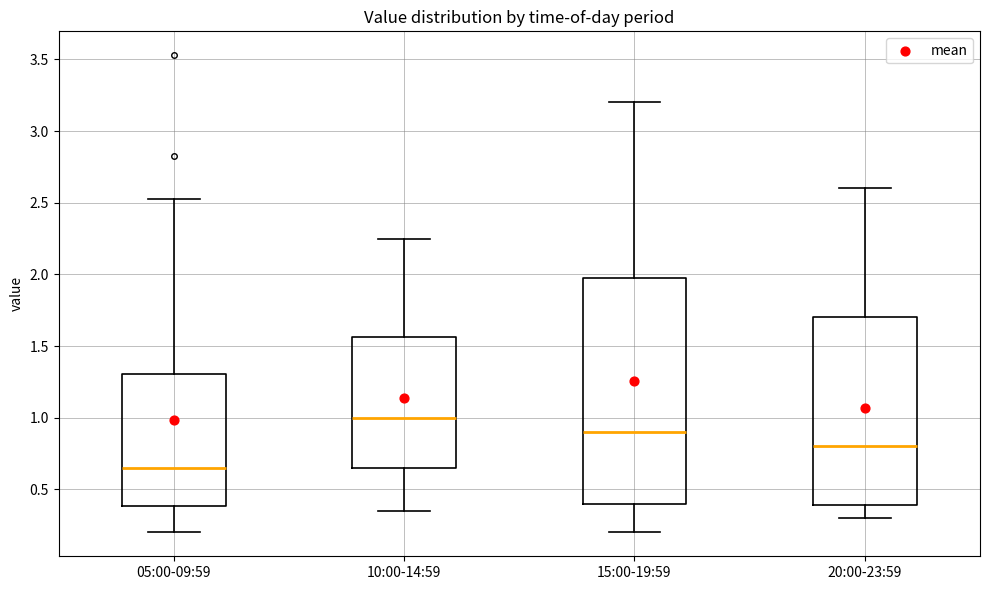

Reading left to right, transcribe this box plot: for each box, give where its median line is, the range the box spans, and where its two whiskers end, as read against the y-axis. The values are not printed on the chart, so give them approximately, as read against the axis.

05:00-09:59: median 0.65, box 0.40 to 1.30, whiskers 0.20 to 2.55
10:00-14:59: median 1.00, box 0.65 to 1.55, whiskers 0.35 to 2.25
15:00-19:59: median 0.90, box 0.40 to 2.00, whiskers 0.20 to 3.20
20:00-23:59: median 0.80, box 0.40 to 1.70, whiskers 0.30 to 2.60